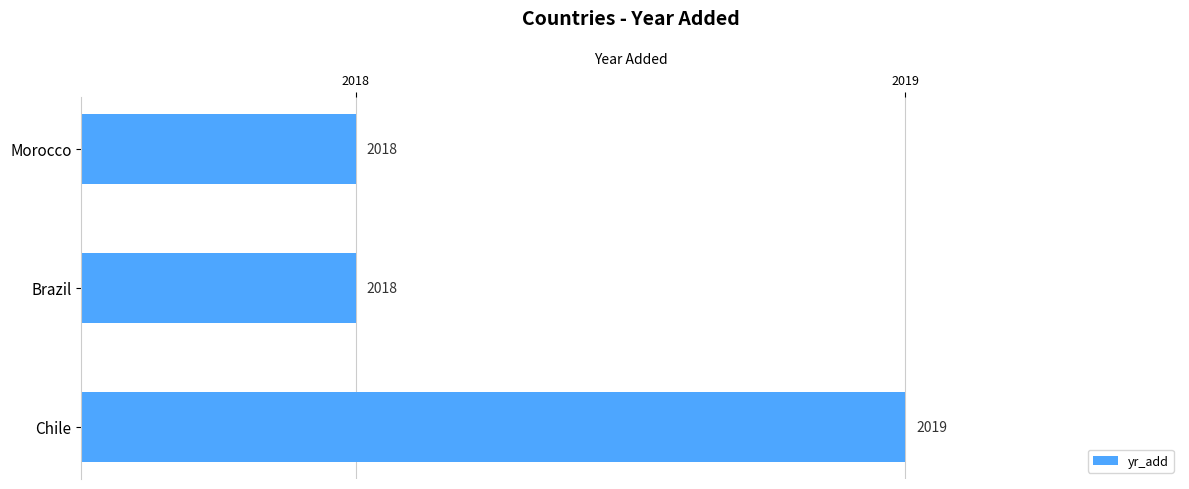

Reading bottom to top, what are all the values shown in this chart?

Chile=2019	Brazil=2018	Morocco=2018